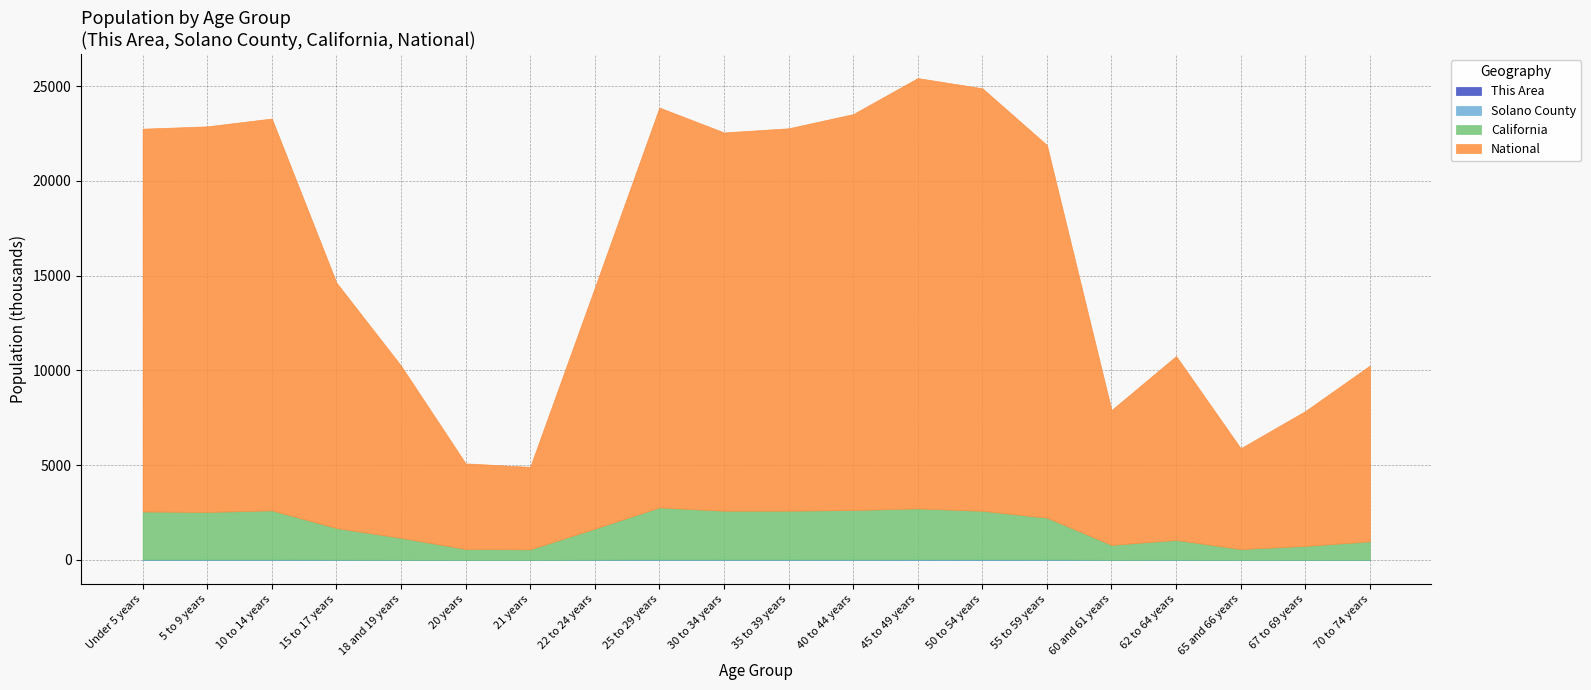

Reading right to left, list all the values displayed in this chart.

This Area: 70 to 74 years=117	67 to 69 years=89	65 and 66 years=80	62 to 64 years=121	60 and 61 years=96	55 to 59 years=296	50 to 54 years=327	45 to 49 years=298	40 to 44 years=191	35 to 39 years=173	30 to 34 years=102	25 to 29 years=89	22 to 24 years=63	21 years=18	20 years=24	18 and 19 years=71	15 to 17 years=150	10 to 14 years=212	5 to 9 years=163	Under 5 years=162
Solano County: 70 to 74 years=10966	67 to 69 years=8262	65 and 66 years=6769	62 to 64 years=13230	60 and 61 years=9988	55 to 59 years=28009	50 to 54 years=32004	45 to 49 years=31946	40 to 44 years=28068	35 to 39 years=26355	30 to 34 years=26318	25 to 29 years=28596	22 to 24 years=17054	21 years=5695	20 years=6012	18 and 19 years=11687	15 to 17 years=18797	10 to 14 years=28575	5 to 9 years=27311	Under 5 years=26852
California: 70 to 74 years=971778	67 to 69 years=734741	65 and 66 years=568817	62 to 64 years=1045921	60 and 61 years=786276	55 to 59 years=2204296	50 to 54 years=2562552	45 to 49 years=2689819	40 to 44 years=2609131	35 to 39 years=2573579	30 to 34 years=2573468	25 to 29 years=2744409	22 to 24 years=1636532	21 years=555775	20 years=573642	18 and 19 years=1157002	15 to 17 years=1666938	10 to 14 years=2590930	5 to 9 years=2505839	Under 5 years=2531333
National: 70 to 74 years=9278166	67 to 69 years=7115361	65 and 66 years=5319902	62 to 64 years=9704197	60 and 61 years=7113727	55 to 59 years=19664805	50 to 54 years=22298125	45 to 49 years=22708591	40 to 44 years=20890964	35 to 39 years=20179642	30 to 34 years=19962099	25 to 29 years=21101849	22 to 24 years=12712576	21 years=4354294	20 years=4519129	18 and 19 years=9086089	15 to 17 years=12954254	10 to 14 years=20677194	5 to 9 years=20348657	Under 5 years=20201362